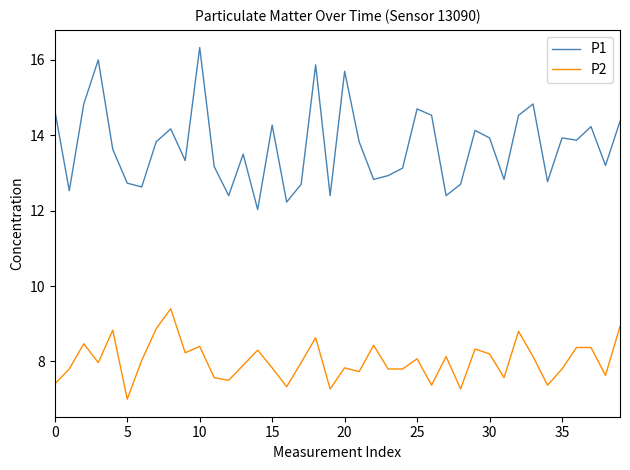

Which series has the largest total across all categories?

P1